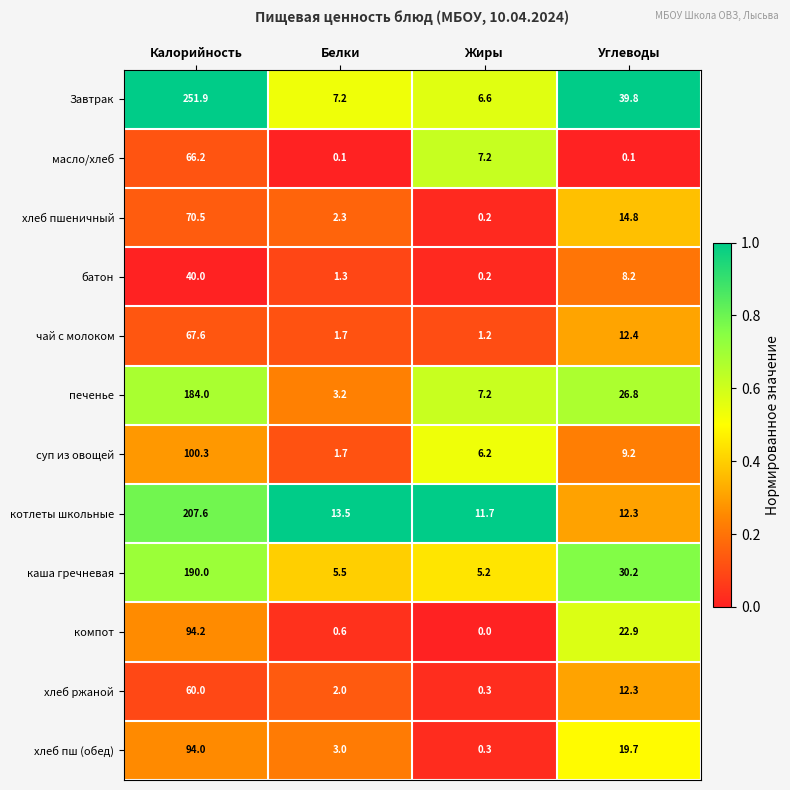

What is the spread (max minus min) of values at Углеводы?

39.7